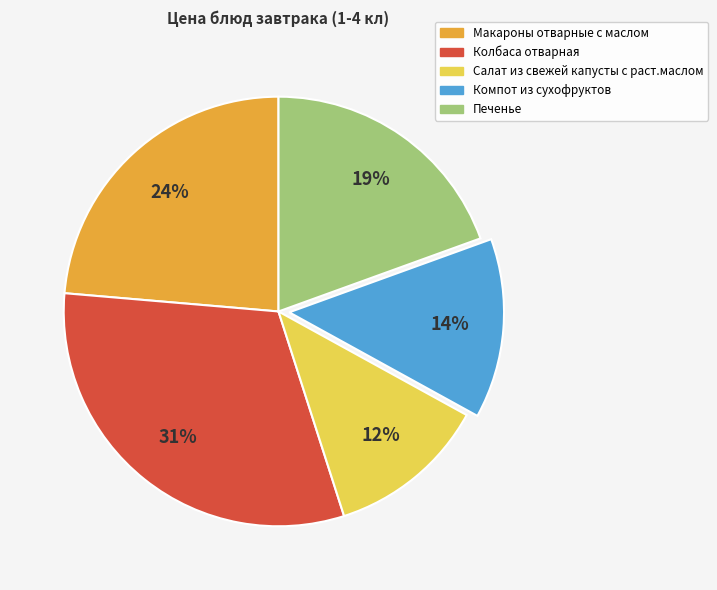

Is it true that Колбаса отварная is 24% of the pie?

False